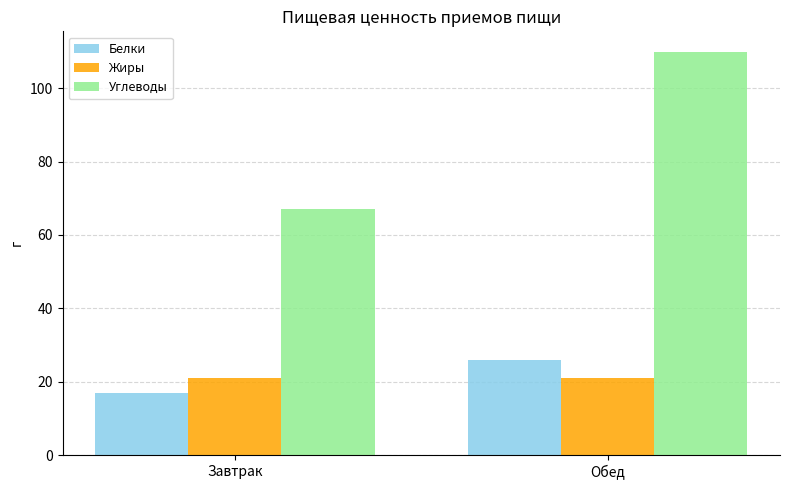

What is the sum of all Углеводы values?

177